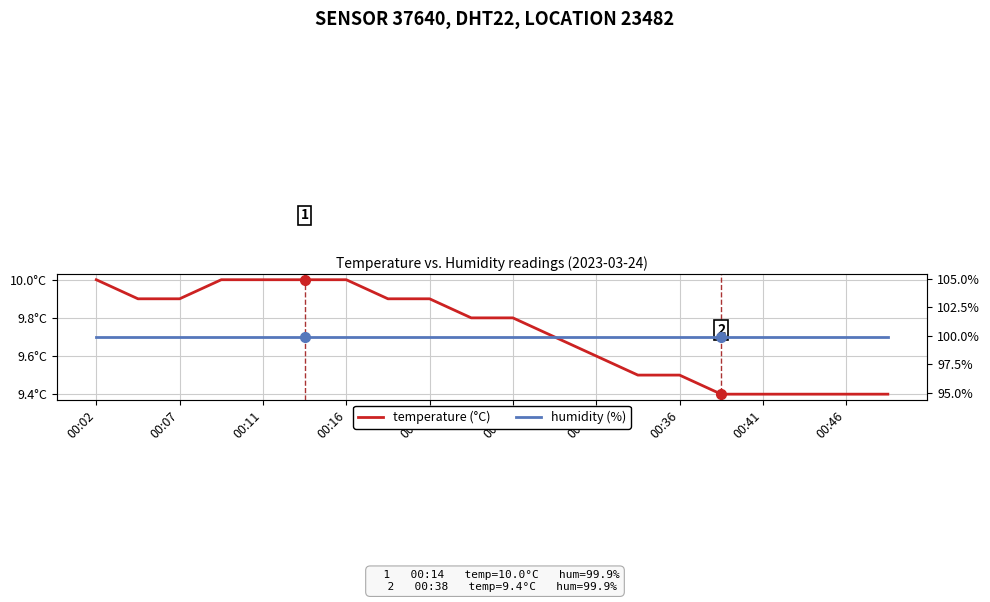

True or false: humidity (%) and temperature (°C) cross at least once.

False